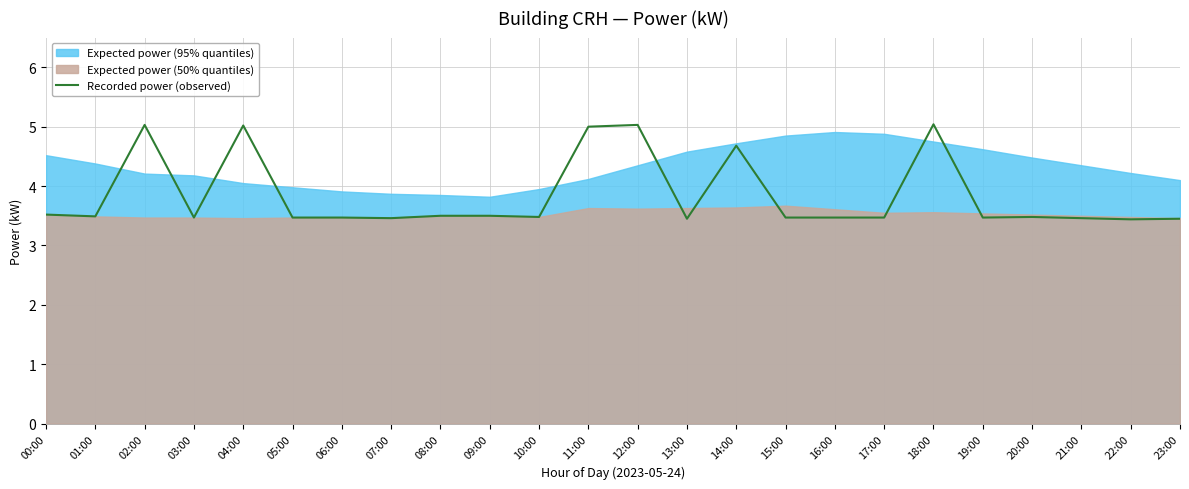

Read the value at 01:00.

3.5